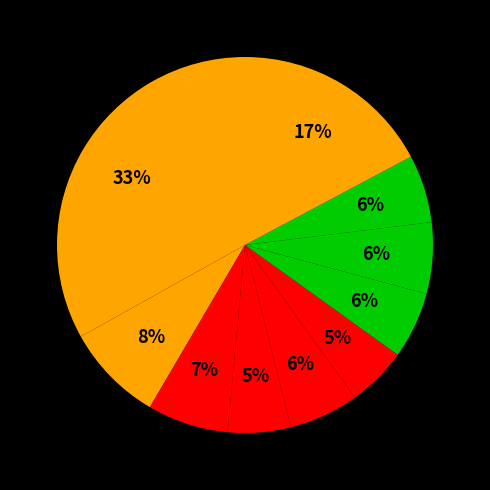

How many segments does this pie chart have?

10